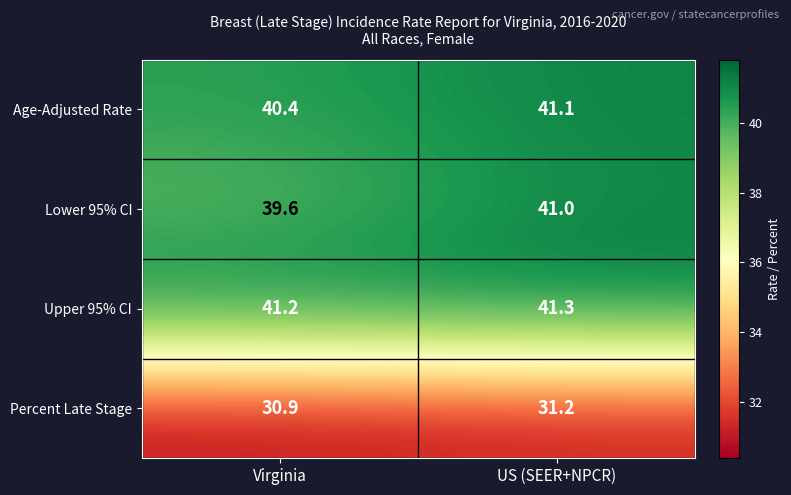

Between Virginia and US (SEER+NPCR), which series saw the biggest shift?

Lower 95% CI